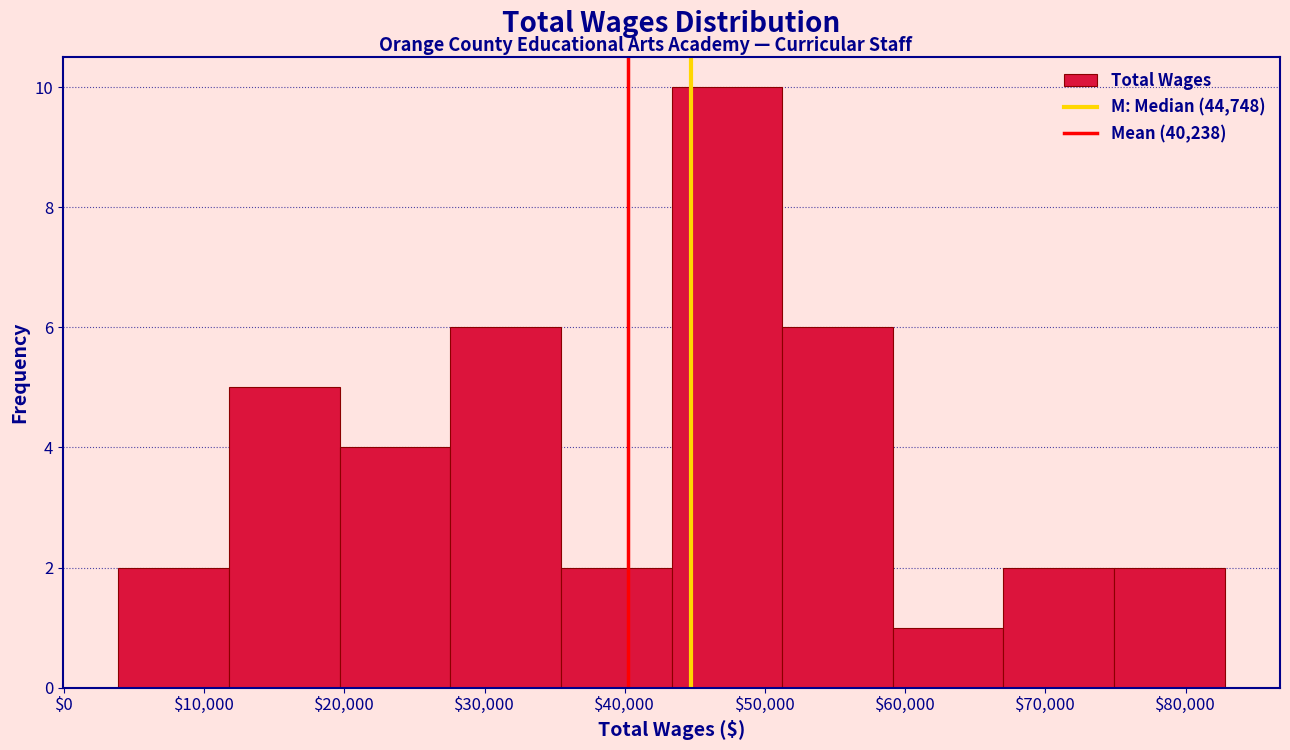

Which range on the x-axis has the tallest bar?

43000 to 51000